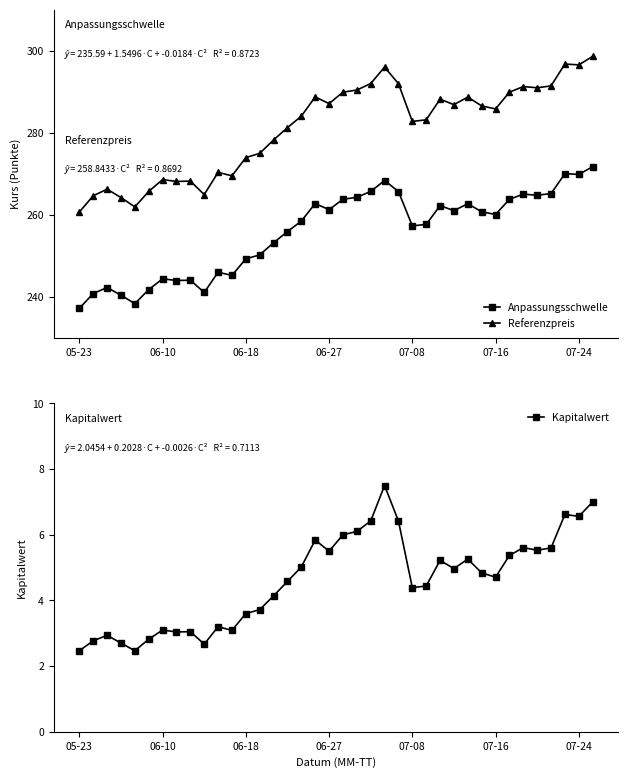

What position from the left is 35?

36